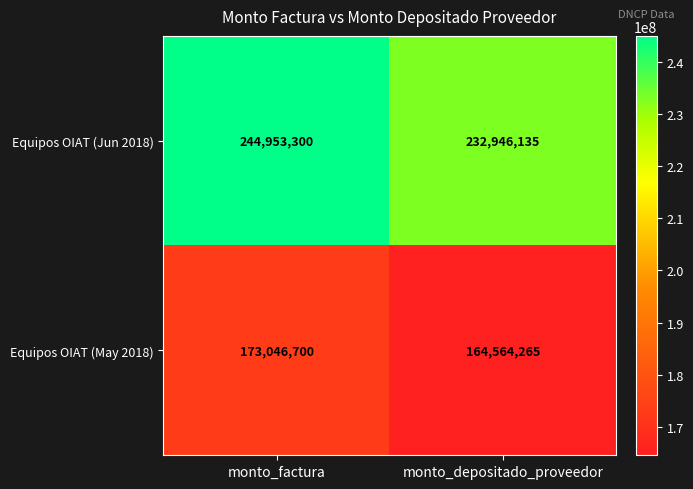

True or false: Equipos OIAT (Jun 2018) has a value of 244953300 at monto_factura.

True